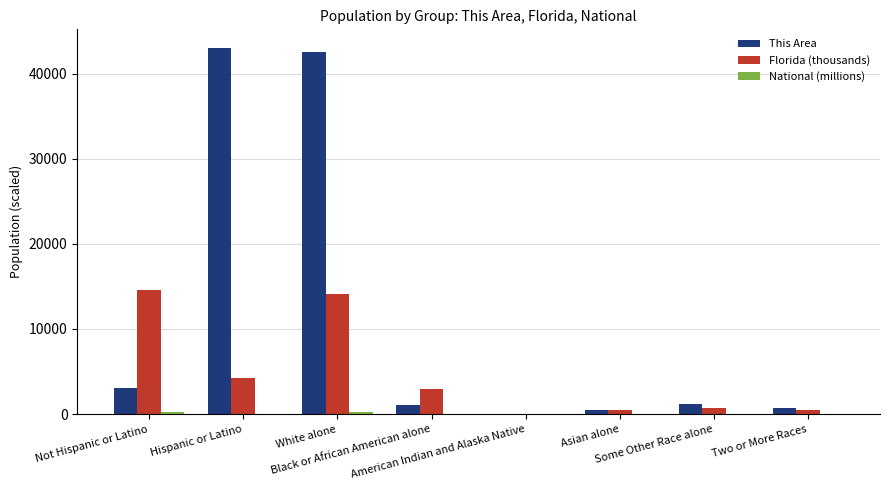

What is the difference between the Florida (thousands) values at White alone and American Indian and Alaska Native?

14037.7